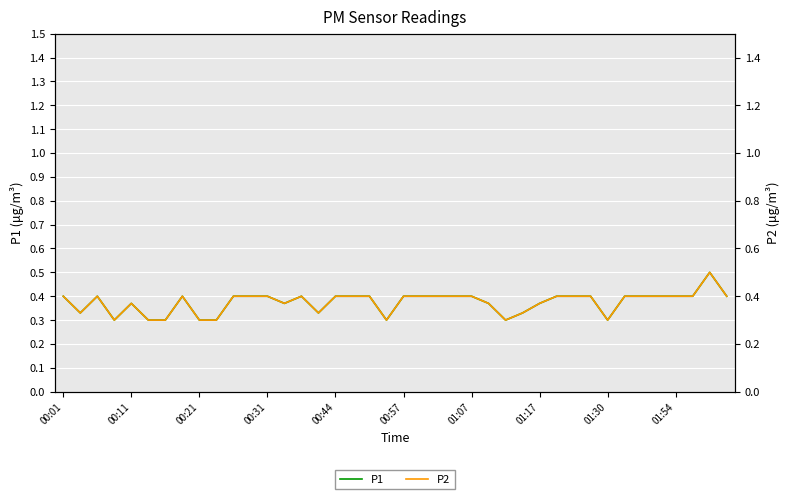

Is the value of P2 at 28 greater than the value of P1 at 26?

Yes